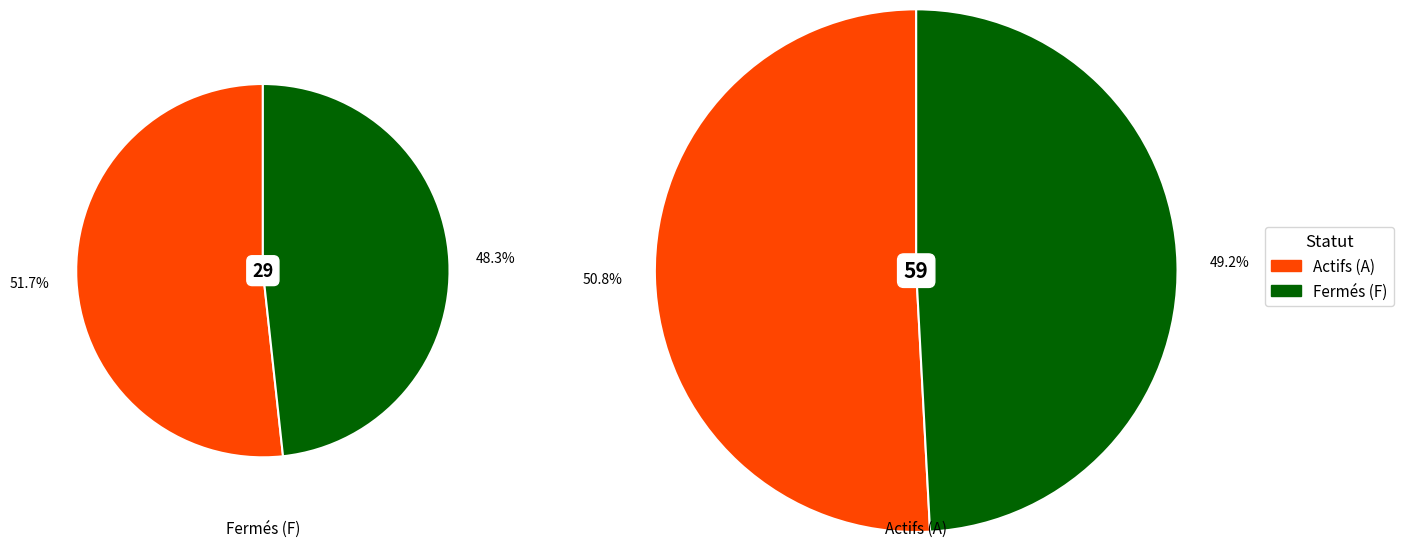

Rank the categories by value from highest to lowest.

A, F